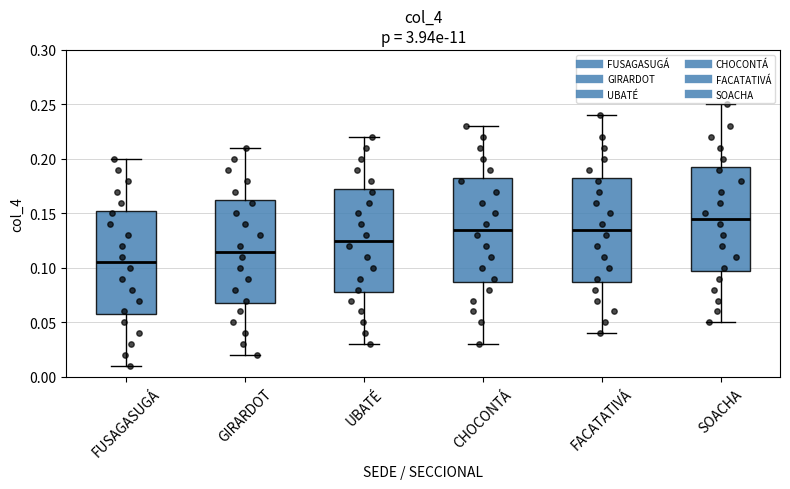

Reading left to right, transcribe this box plot: for each box, give where its median line is, the range the box spans, and where its two whiskers end, as read against the y-axis. The values are not printed on the chart, so give them approximately, as read against the axis.

FUSAGASUGÁ: median 0.105, box 0.060 to 0.155, whiskers 0.010 to 0.200
GIRARDOT: median 0.115, box 0.070 to 0.165, whiskers 0.020 to 0.210
UBATÉ: median 0.125, box 0.080 to 0.175, whiskers 0.030 to 0.220
CHOCONTÁ: median 0.135, box 0.090 to 0.185, whiskers 0.030 to 0.230
FACATATIVÁ: median 0.135, box 0.090 to 0.185, whiskers 0.040 to 0.240
SOACHA: median 0.145, box 0.100 to 0.195, whiskers 0.050 to 0.250